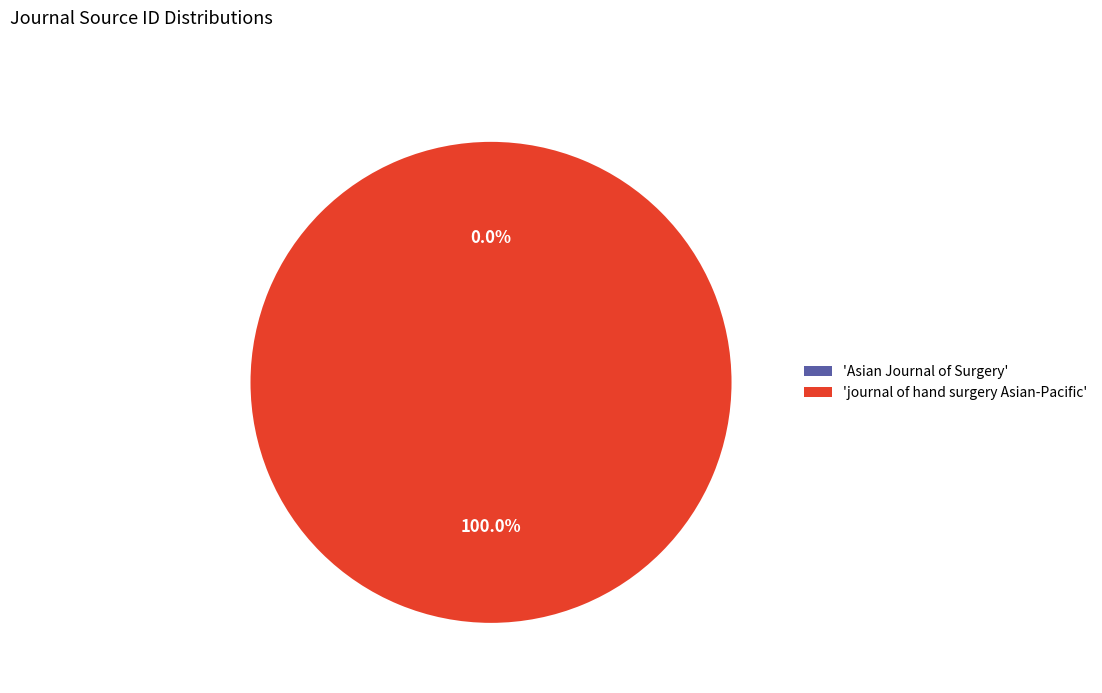

Which slice is the largest?

'journal of hand surgery Asian-Pacific'